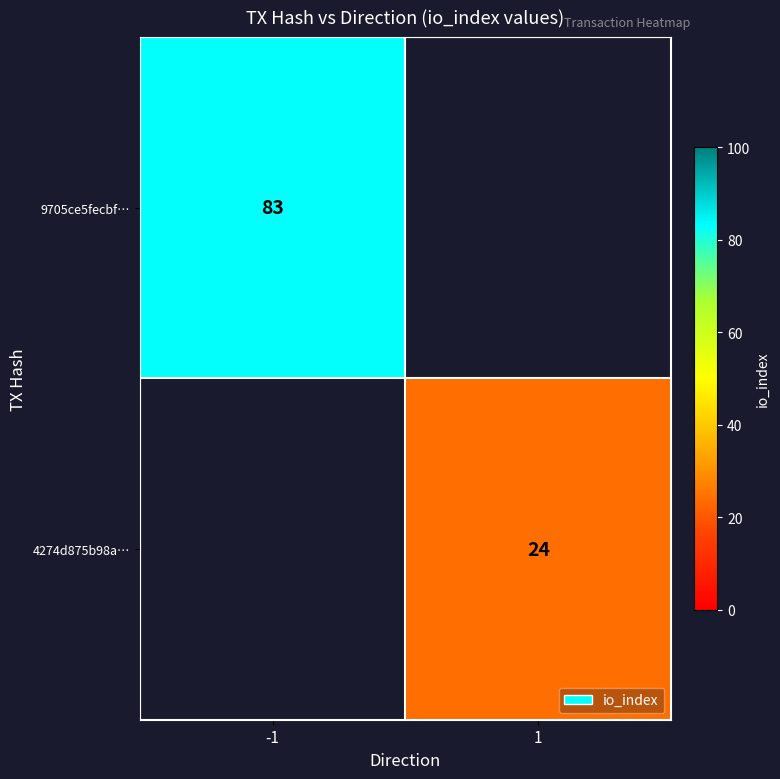

The 4274d875b98a… series shows 24 at 1. True or false?

True